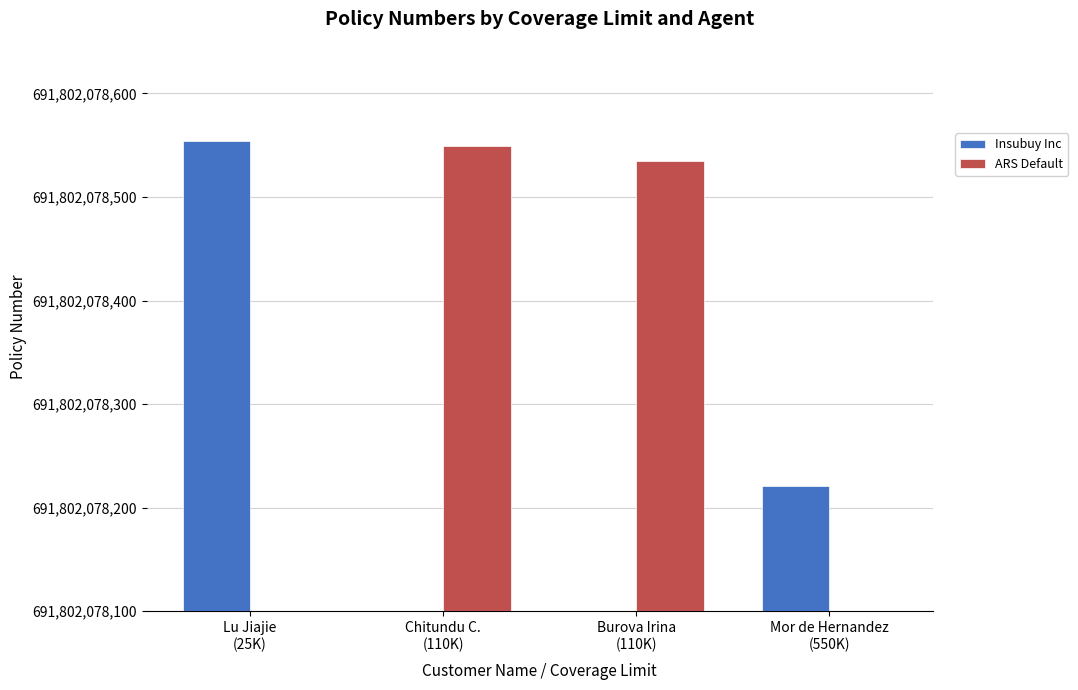

What is the total value across all series at Mor de Hernandez
(550K)?

691802078221